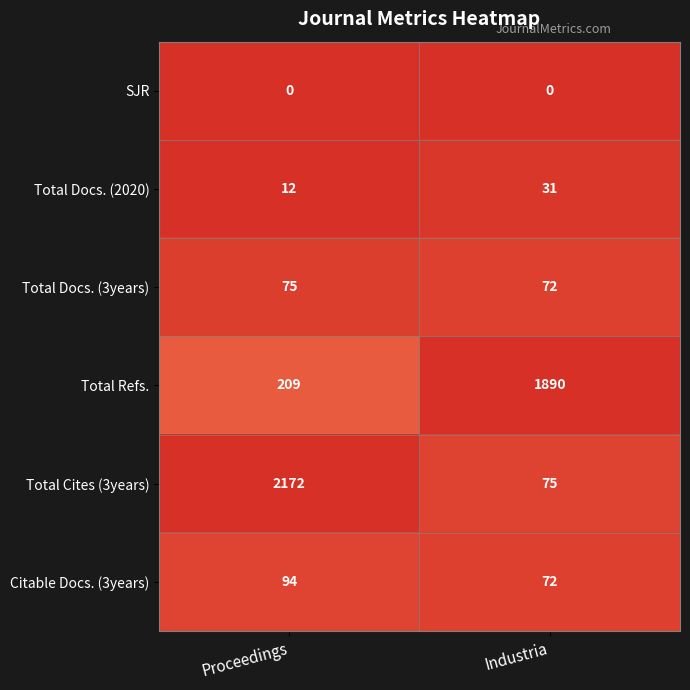

Which series changed the most between Proceedings and Industria?

Total Cites (3years)